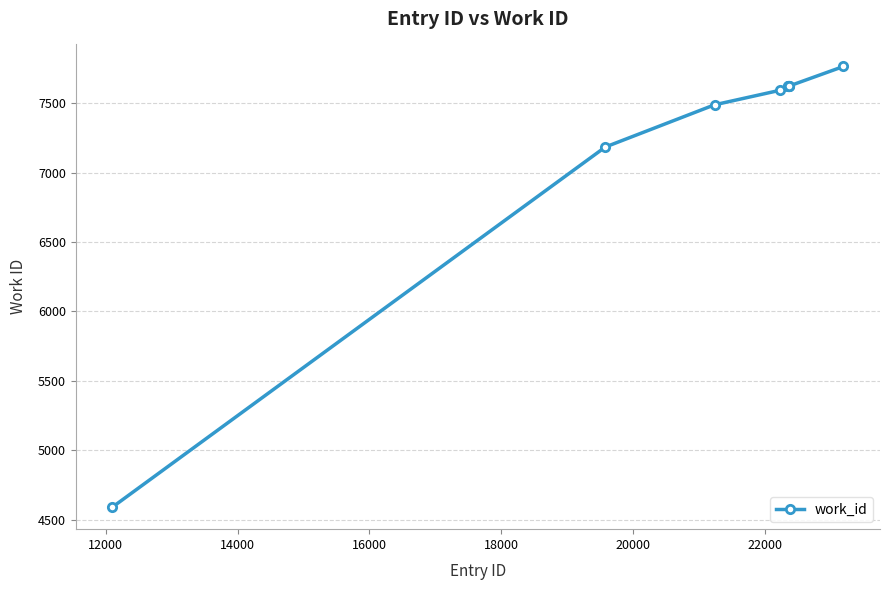

What is the difference between the second highest and second lowest values?

439